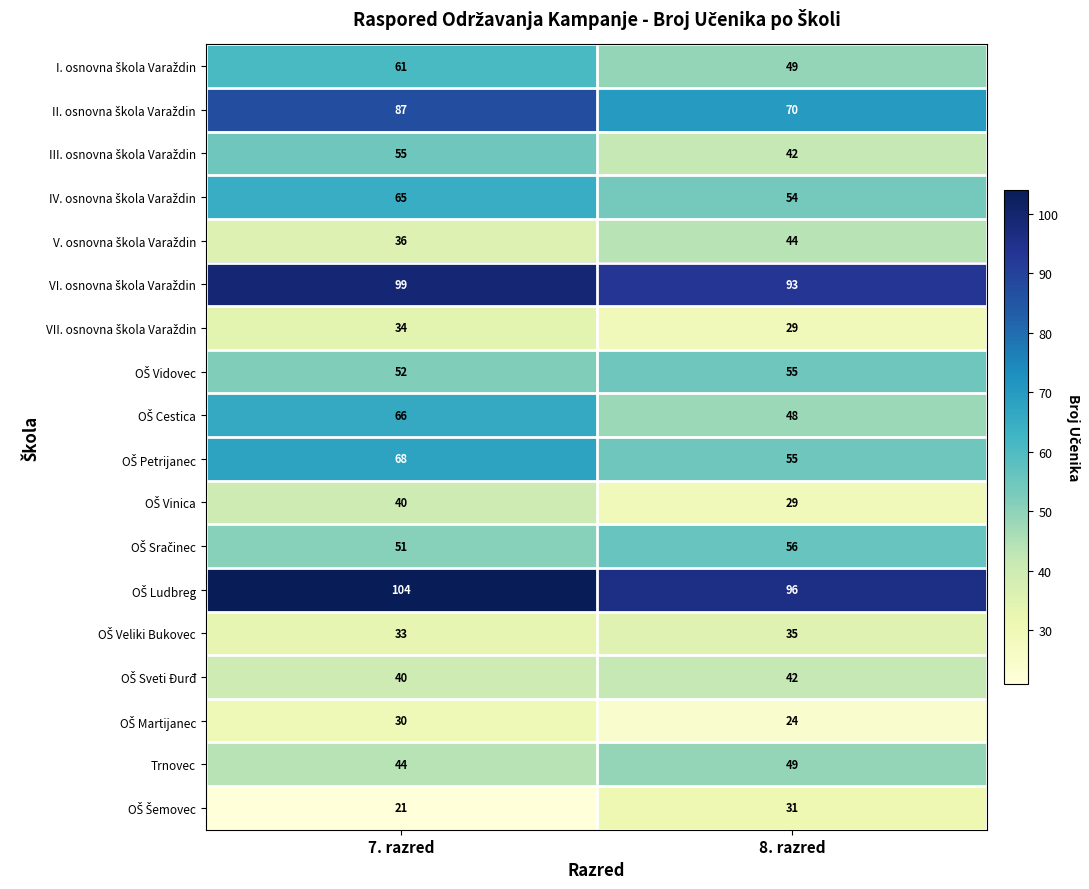

What is the maximum value shown in the chart?

104